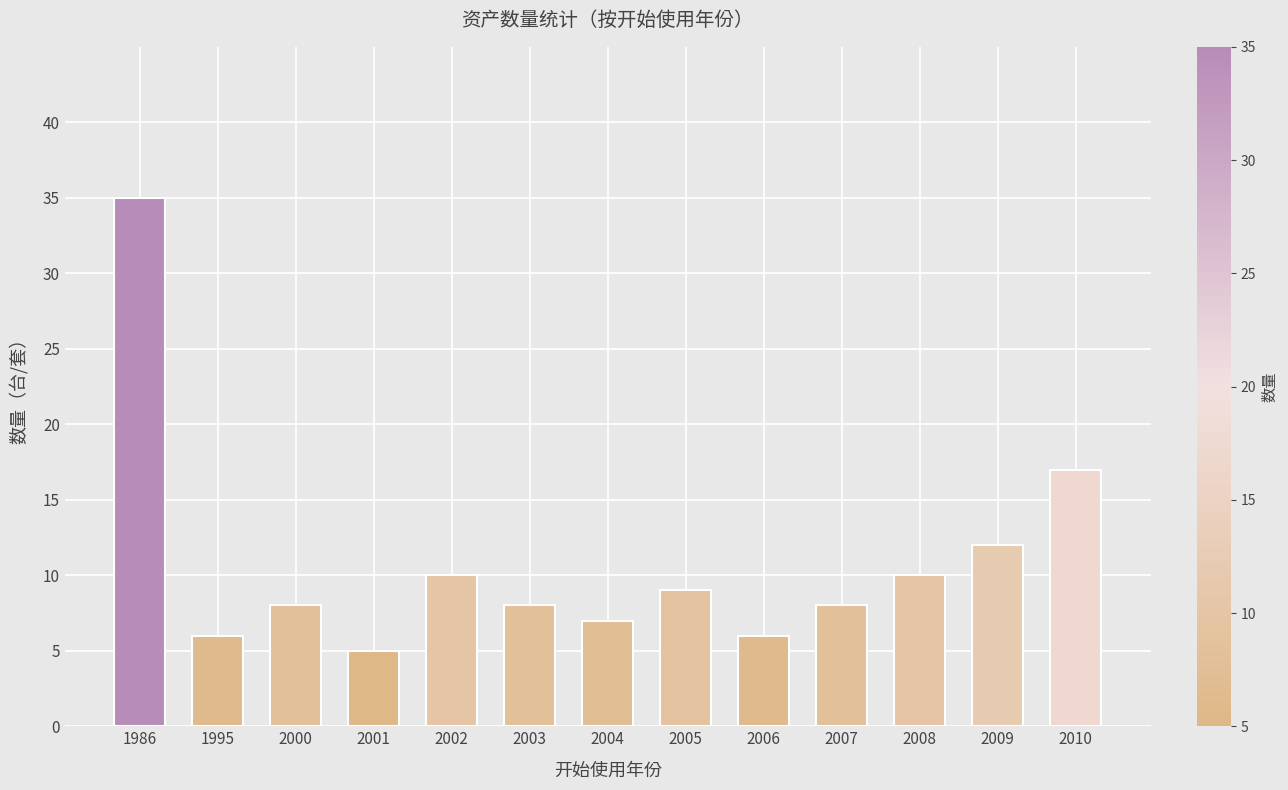

Reading right to left, list all the values displayed in this chart.

2010=17	2009=12	2008=10	2007=8	2006=6	2005=9	2004=7	2003=8	2002=10	2001=5	2000=8	1995=6	1986=35